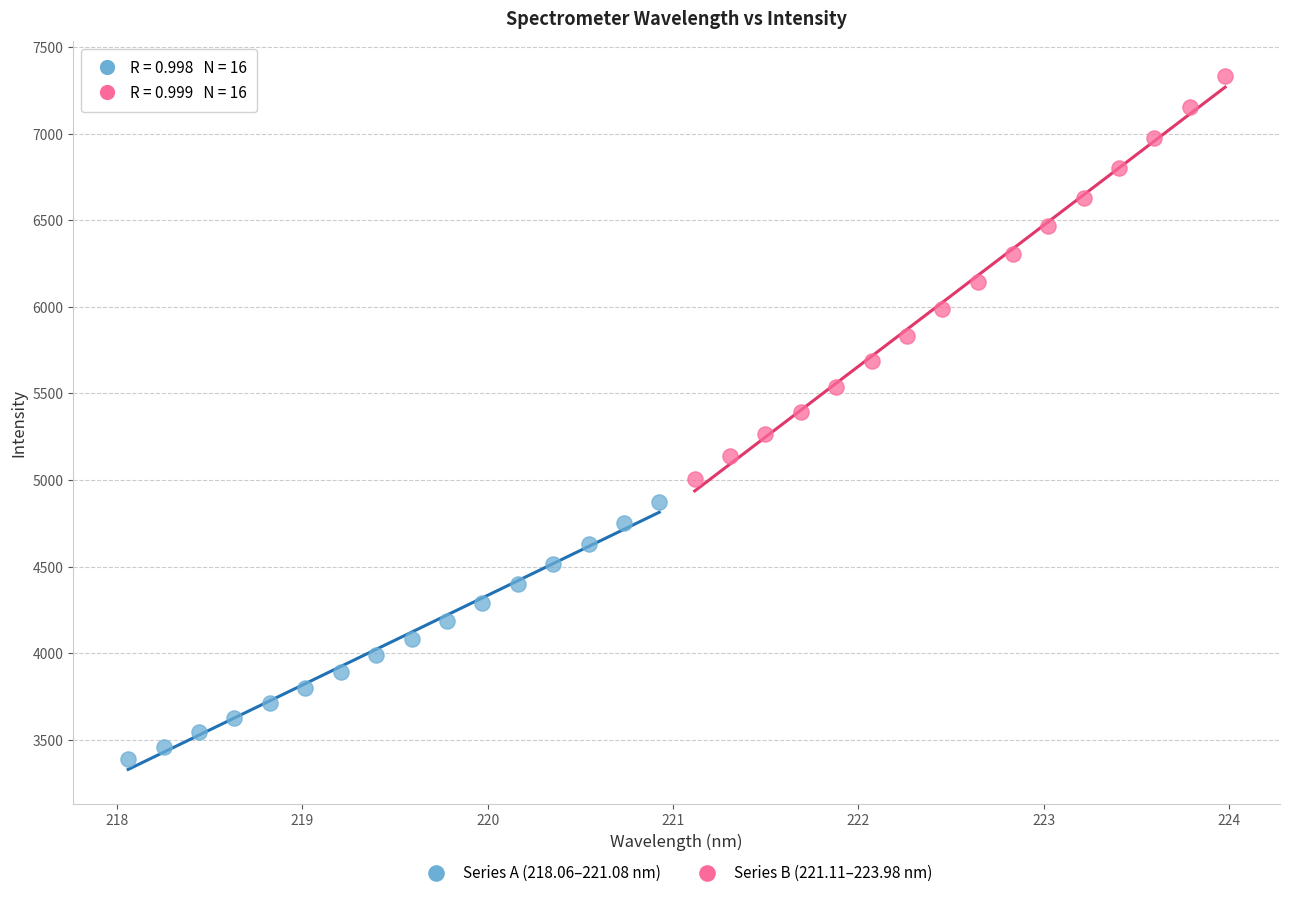

Which series reaches the maximum Y coordinate?

Series B (221.11–223.98 nm)